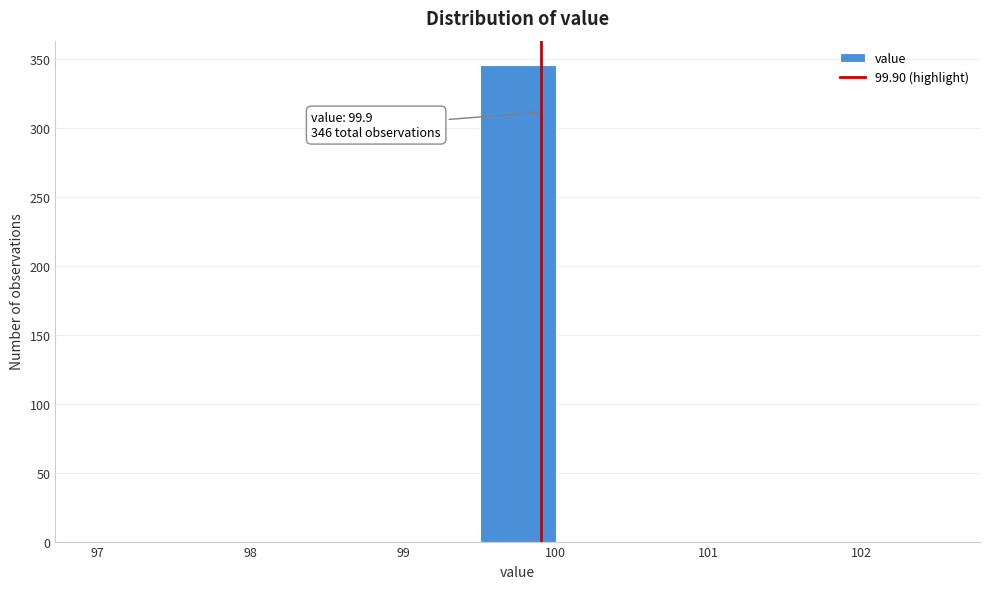

Which range on the x-axis has the tallest bar?

99.5 to 100.0